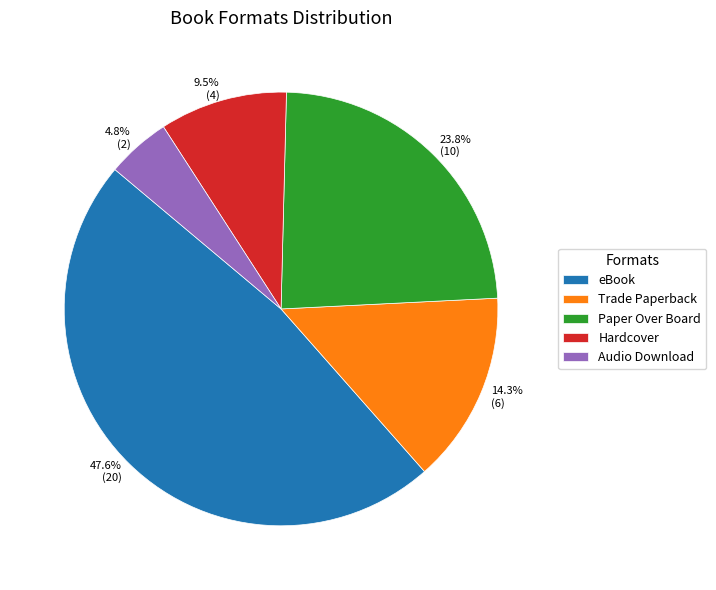

Which category has the biggest portion of the pie?

eBook